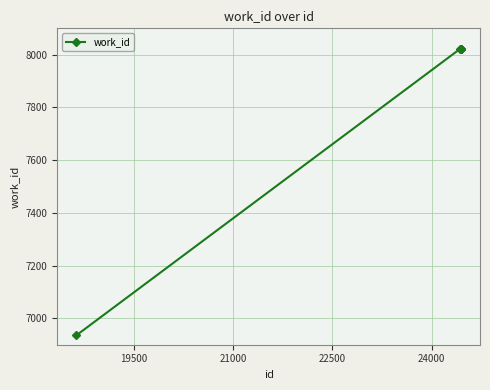

Count the number of data series in this chart.

1